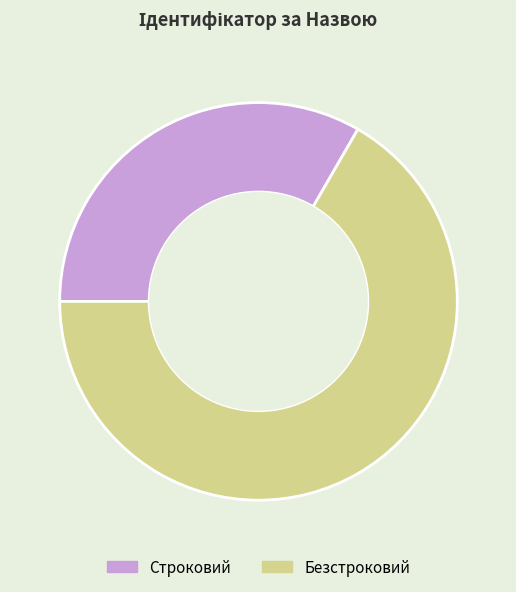

Is it true that Безстроковий is 53% of the pie?

False